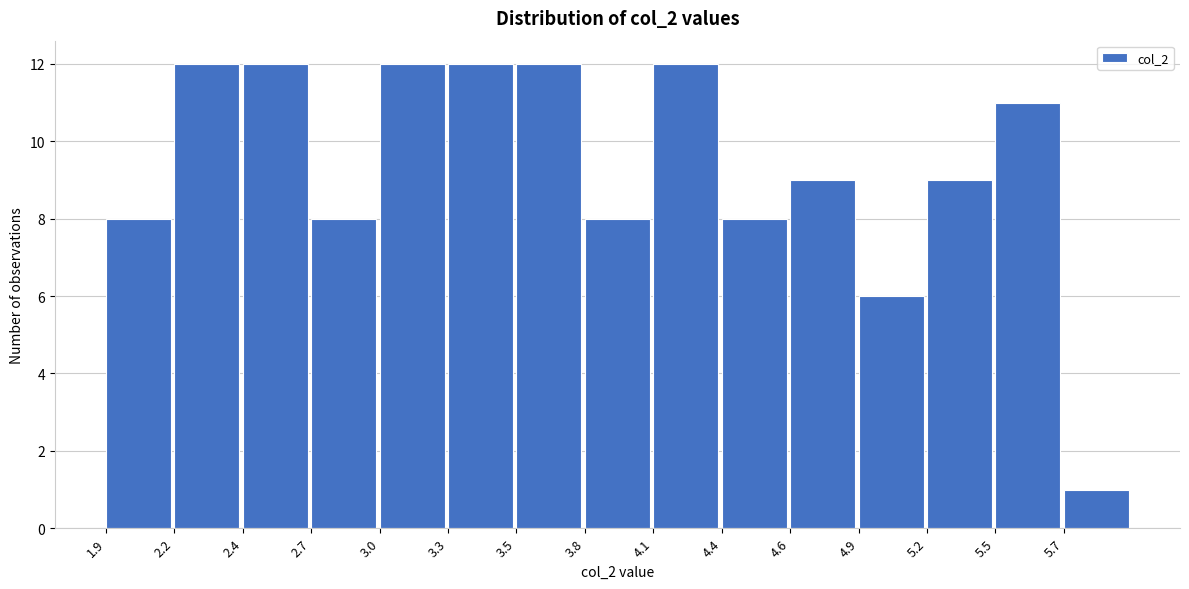

Reading right to left, extract all data points from this chart.

5.7=1	5.5=11	5.2=9	4.9=6	4.6=9	4.4=8	4.1=12	3.8=8	3.5=12	3.3=12	3.0=12	2.7=8	2.4=12	2.2=12	1.9=8